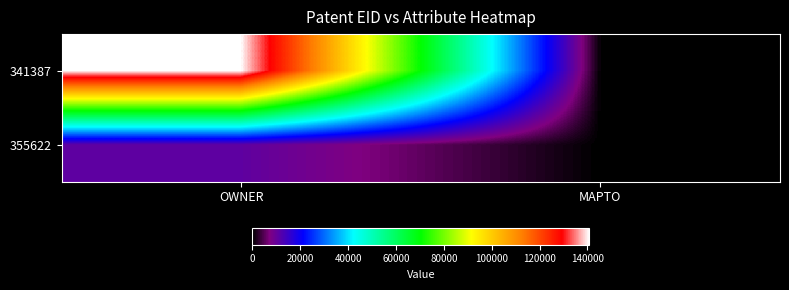

List the series in order of their overall mean, lowest first.

355622, 341387